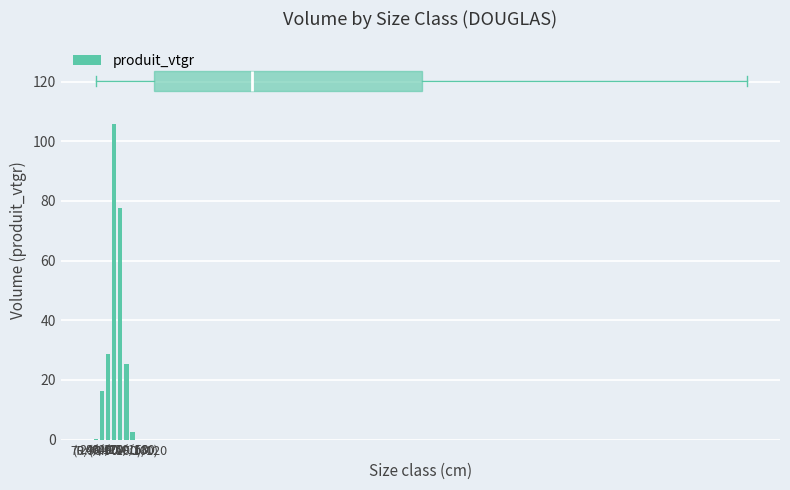

Which has a higher value, (R:90-F:100)/120 or 120/150?

(R:90-F:100)/120